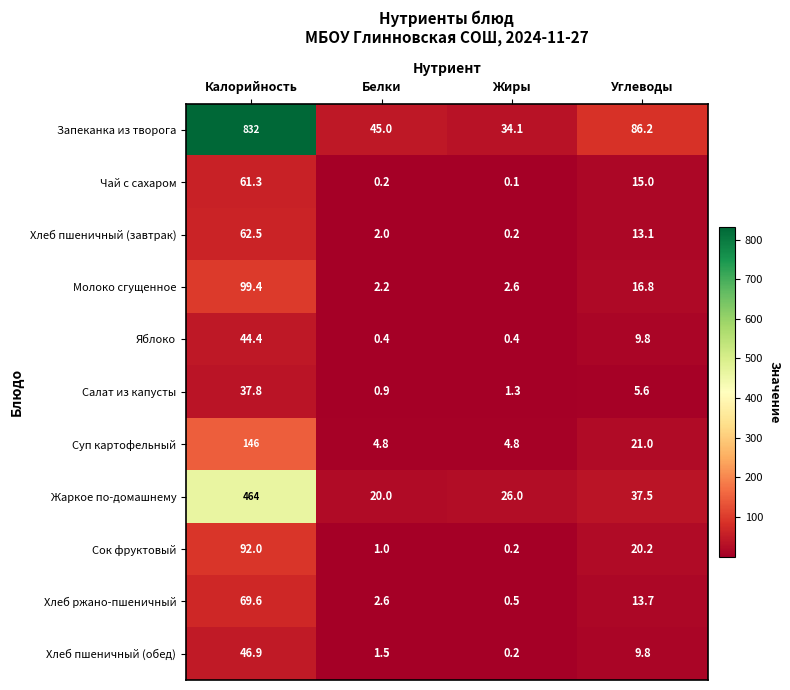

True or false: Хлеб пшеничный (обед) has a value of 16.0 at Углеводы.

False